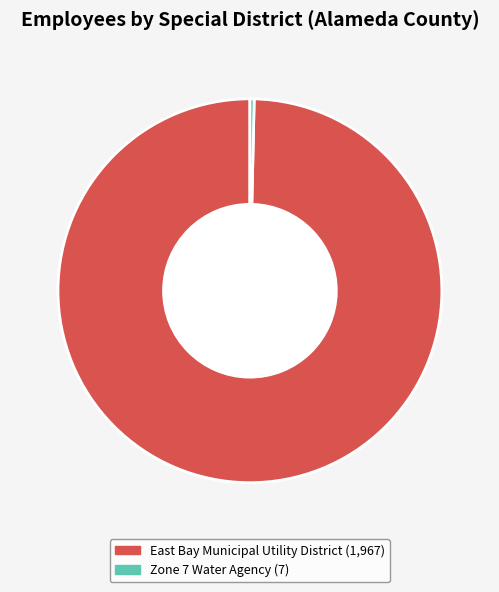

Approximately how many times larger is the value at East Bay Municipal Utility District compared to Zone 7 Water Agency?

281.0